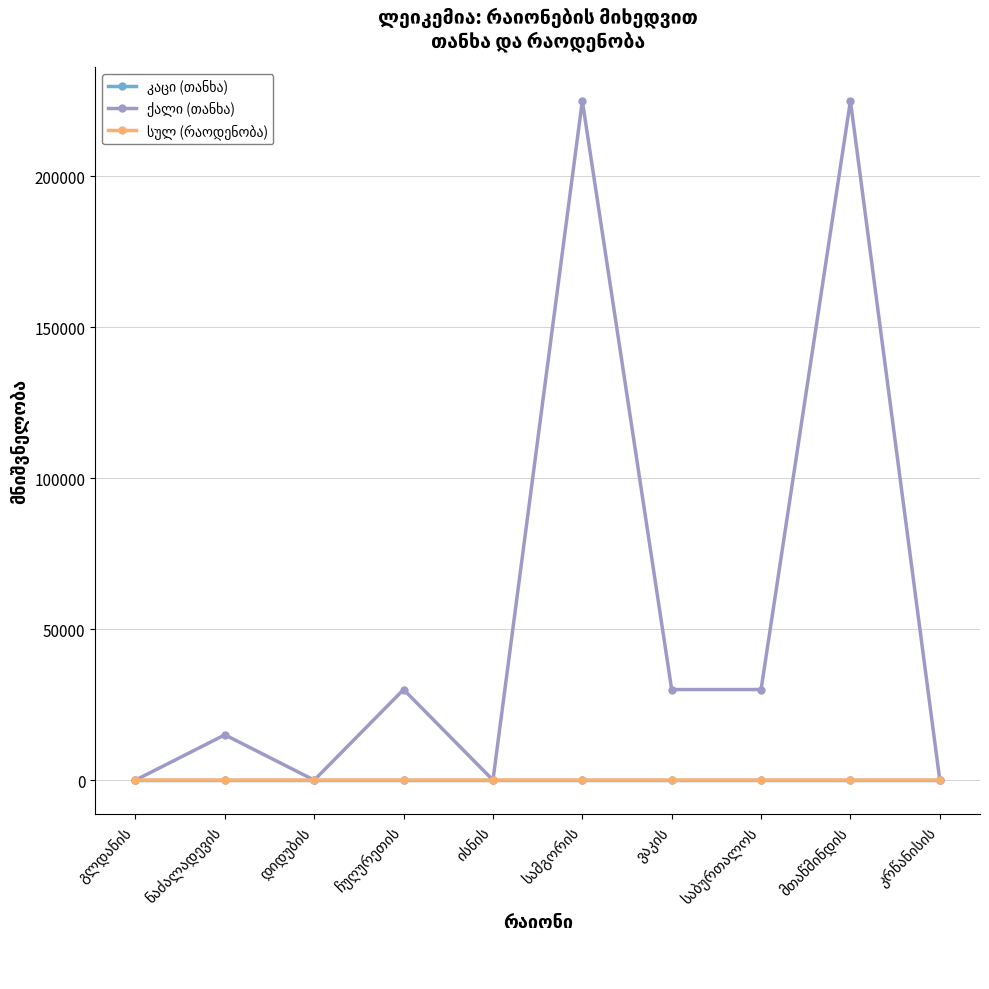

Which category has the highest value across all series?

სამგორის